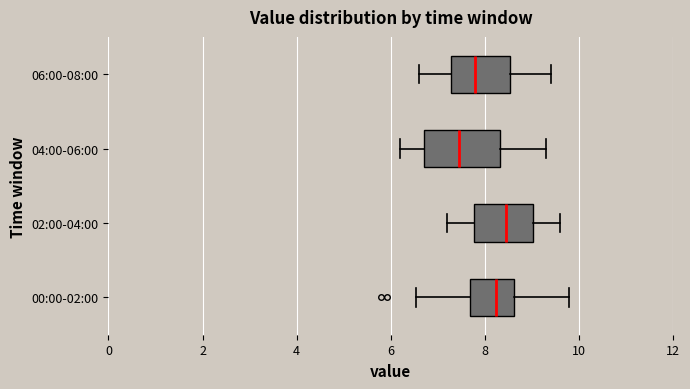

Reading bottom to top, read every box against the x-axis: the position of its median line, the range the box covers, and the ends of its whiskers. The values are not printed on the chart, so give them approximately, as read against the axis.

00:00-02:00: median 8.2, box 7.6 to 8.6, whiskers 6.6 to 9.8
02:00-04:00: median 8.4, box 7.8 to 9.0, whiskers 7.2 to 9.6
04:00-06:00: median 7.4, box 6.8 to 8.4, whiskers 6.2 to 9.4
06:00-08:00: median 7.8, box 7.2 to 8.6, whiskers 6.6 to 9.4